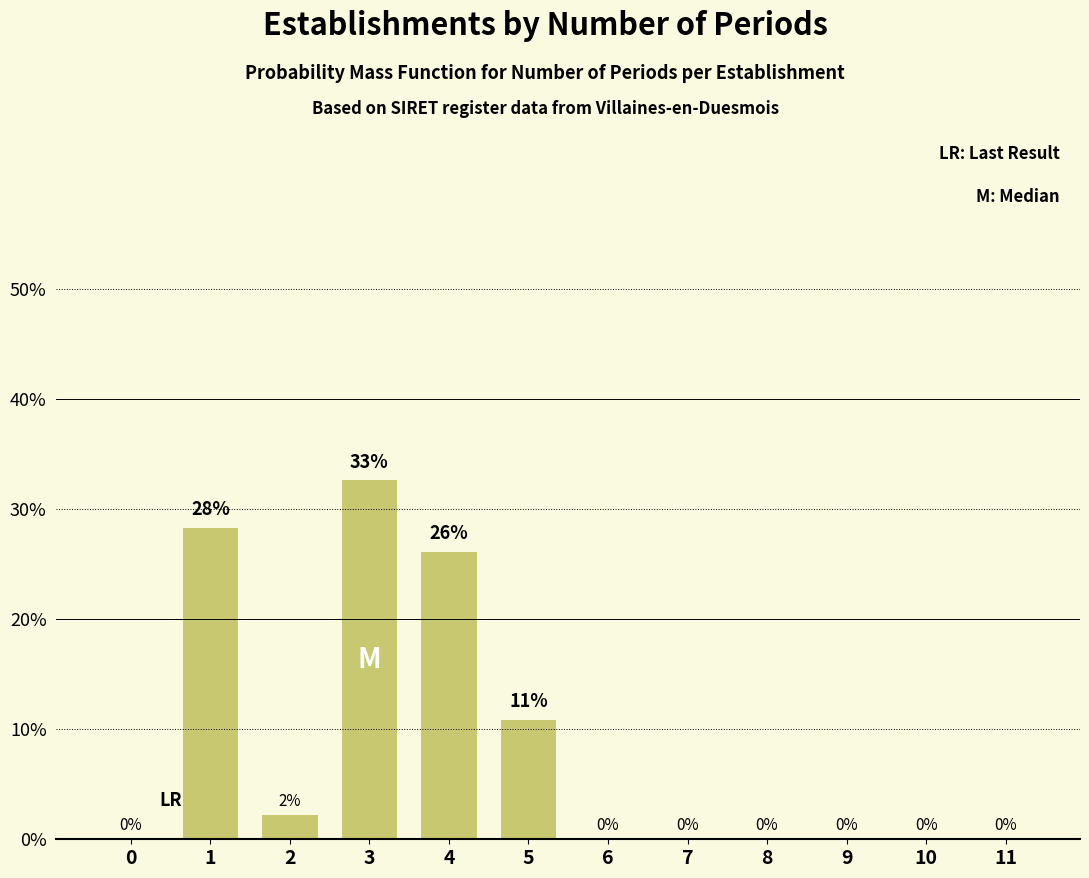

True or false: the data shows 0.0 at 10.

True